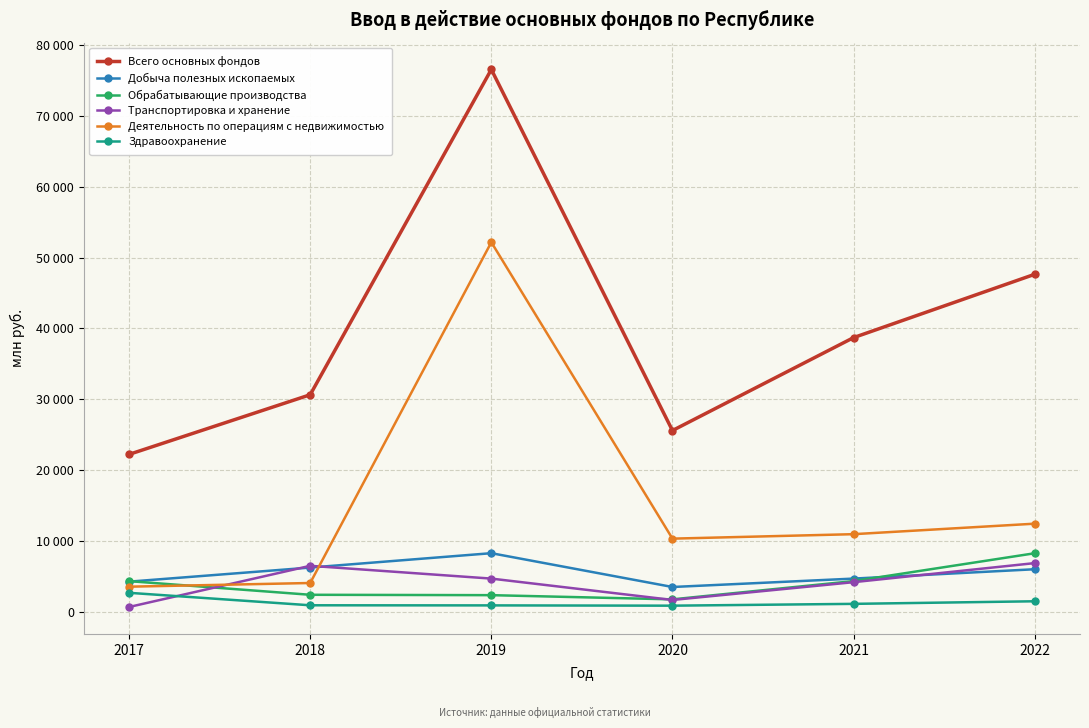

Which series has the widest spread of values?

Всего основных фондов